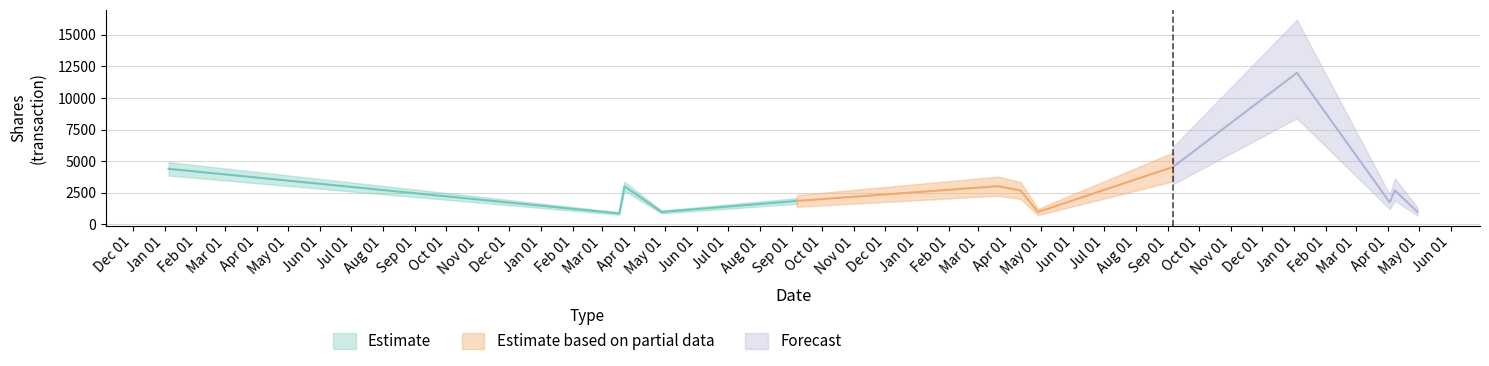

True or false: sharesOwnedFollowingTransaction has a value of 1558 at 2022-04-28.

False